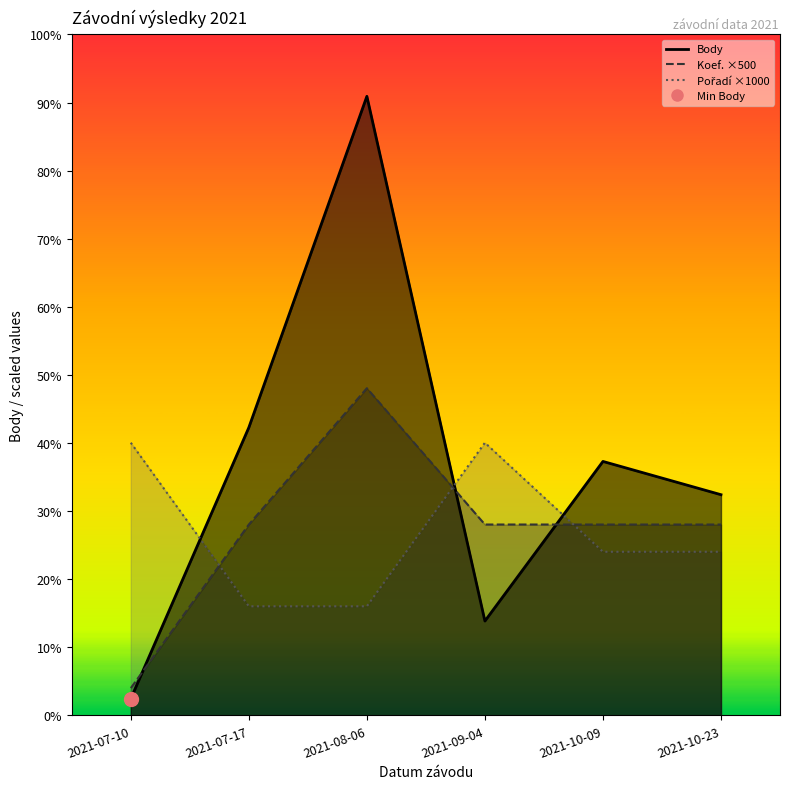

At which label is Koef. closest to 3250?

2021-07-17